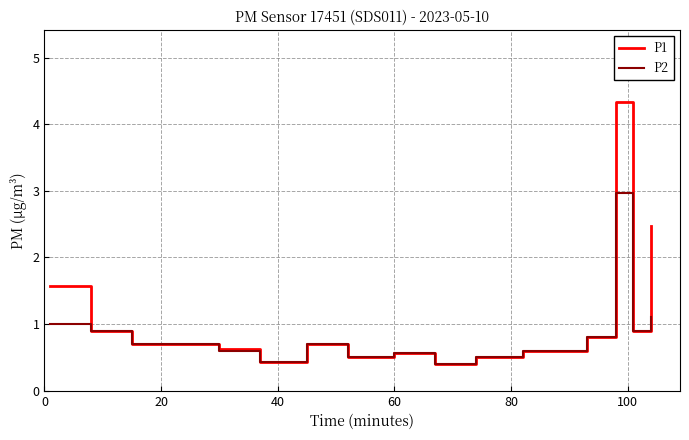

Which series has the widest spread of values?

P1